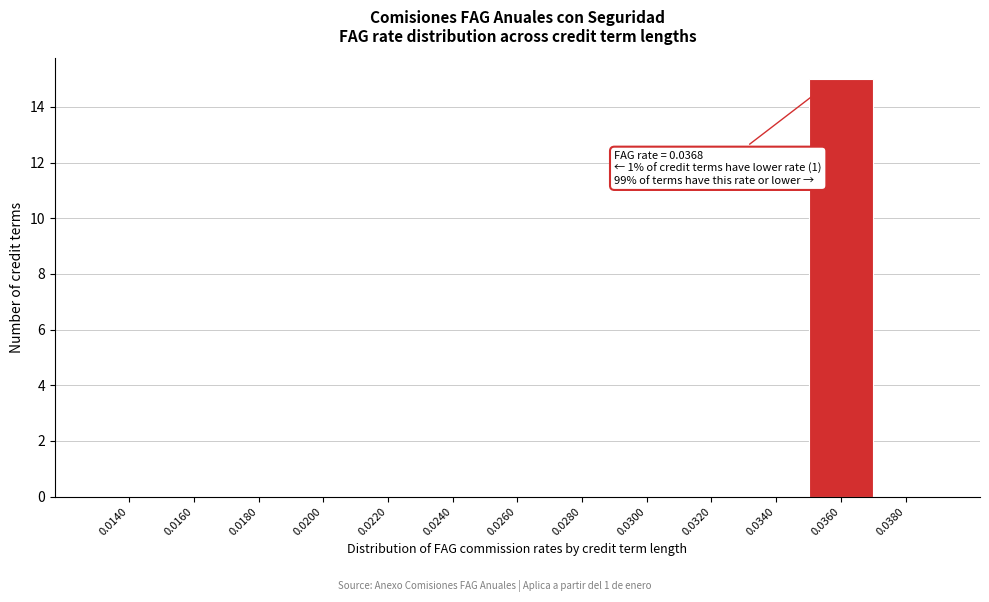

Reading left to right, transcribe all the data shown in this chart.

0.0140=0	0.0160=0	0.0180=0	0.0200=0	0.0220=0	0.0240=0	0.0260=0	0.0280=0	0.0300=0	0.0320=0	0.0340=0	0.0360=15	0.0380=0